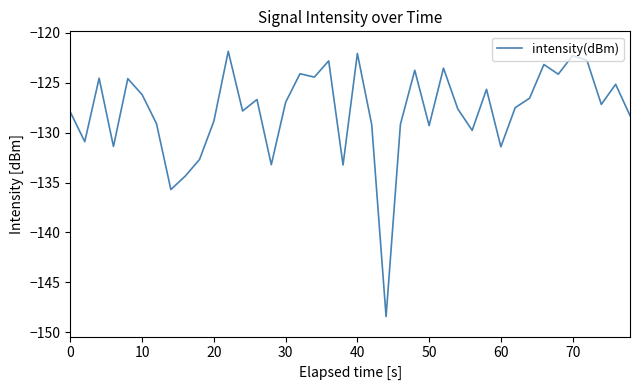

How many lines are shown in the chart?

1